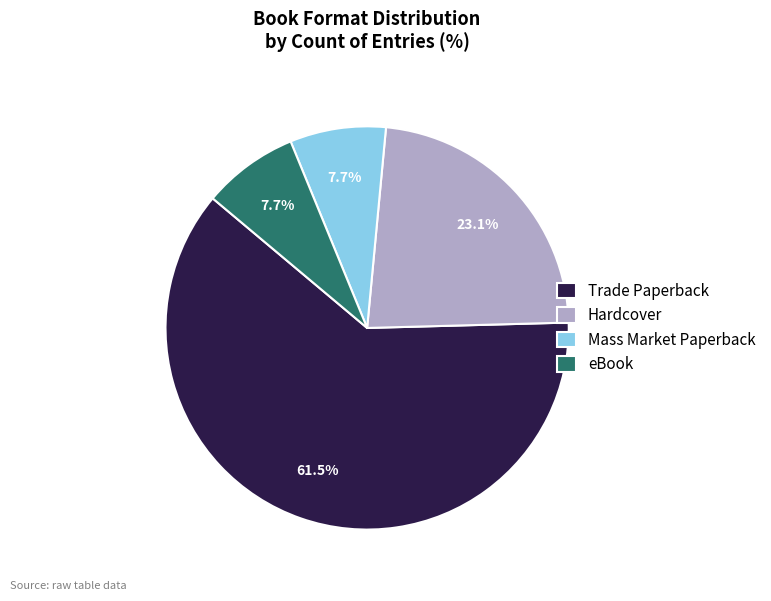

The Hardcover slice represents 23% of the pie. True or false?

True